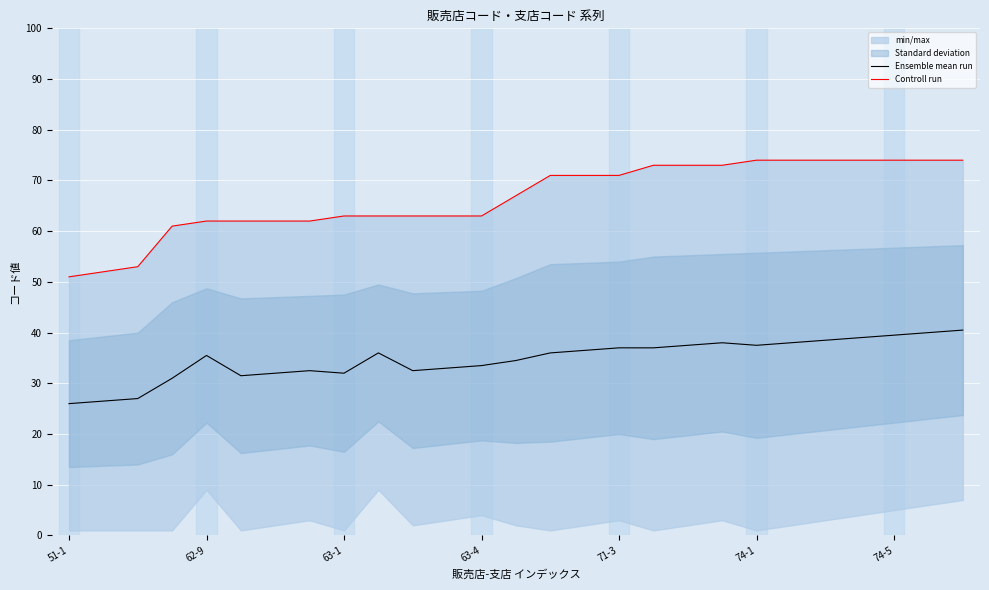

What is the average value of the Ensemble mean run series?

34.8